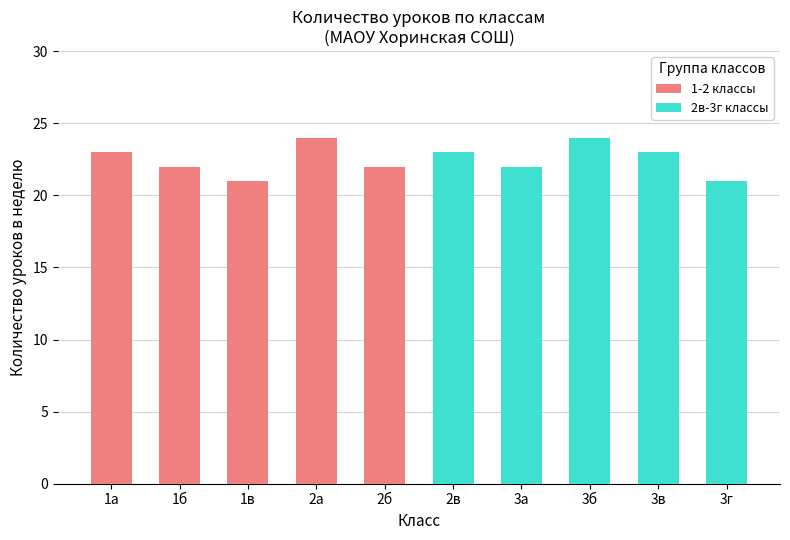

The 1-2 классы series shows 24 at 2а. True or false?

True